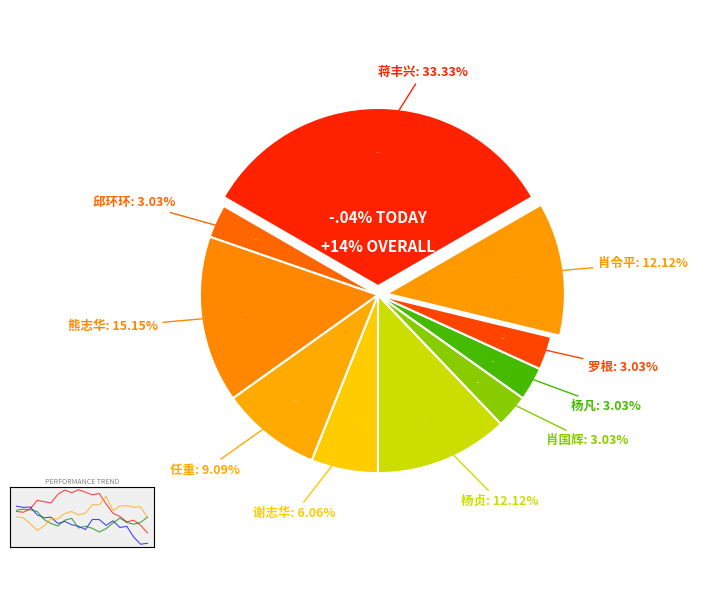

Between 杨贞 and 肖国辉, which is larger?

杨贞